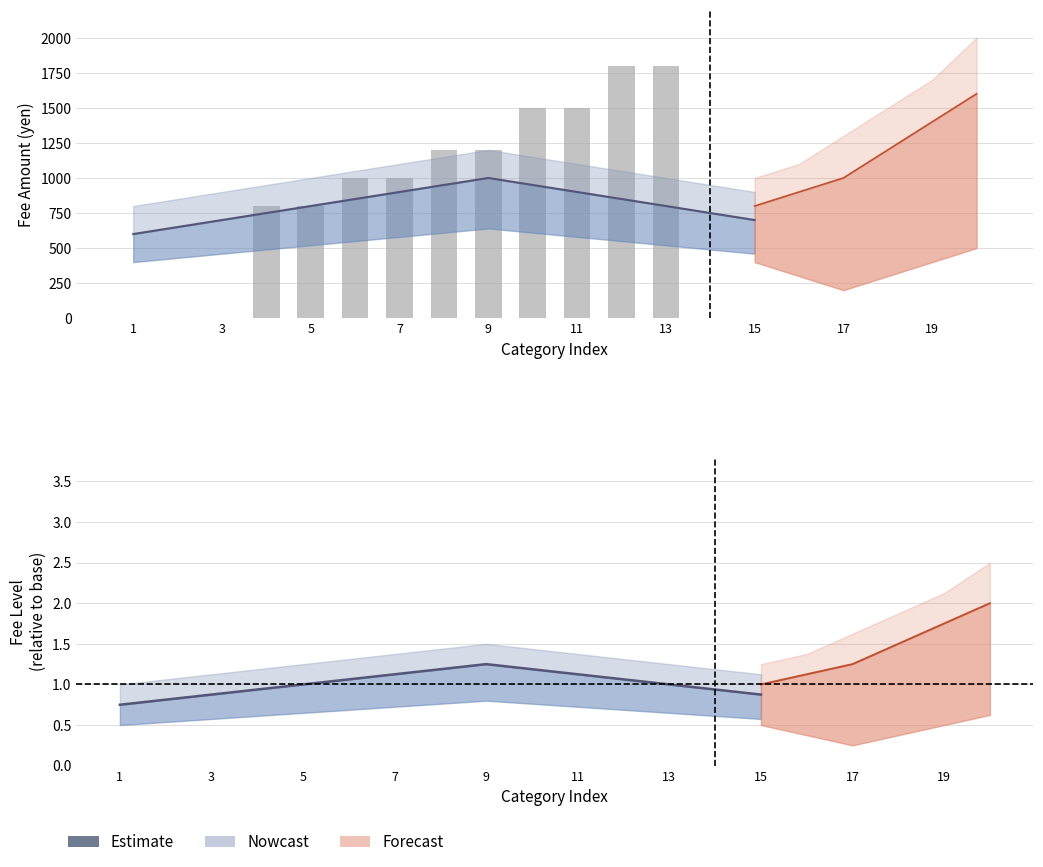

Reading left to right, list all the values displayed in this chart.

0	0	0	800	800	1000	1000	1200	1200	1500	1500	1800	1800	0	0	0	0	0	0	0